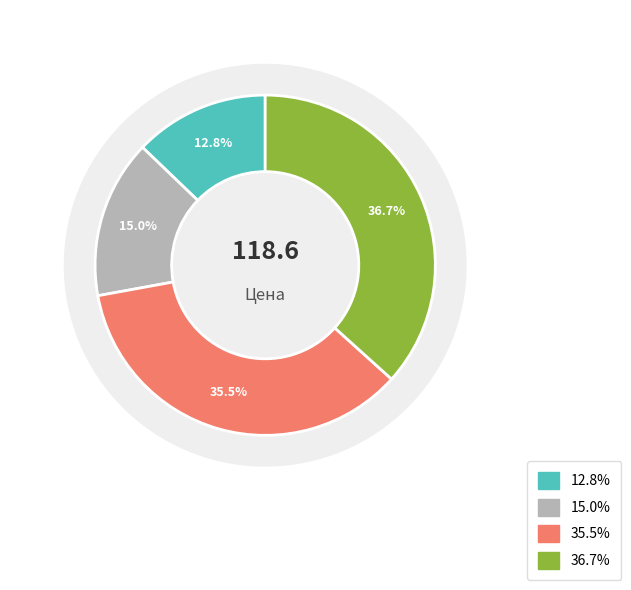

Does Хлеб ржаной represent more than half of the total?

No